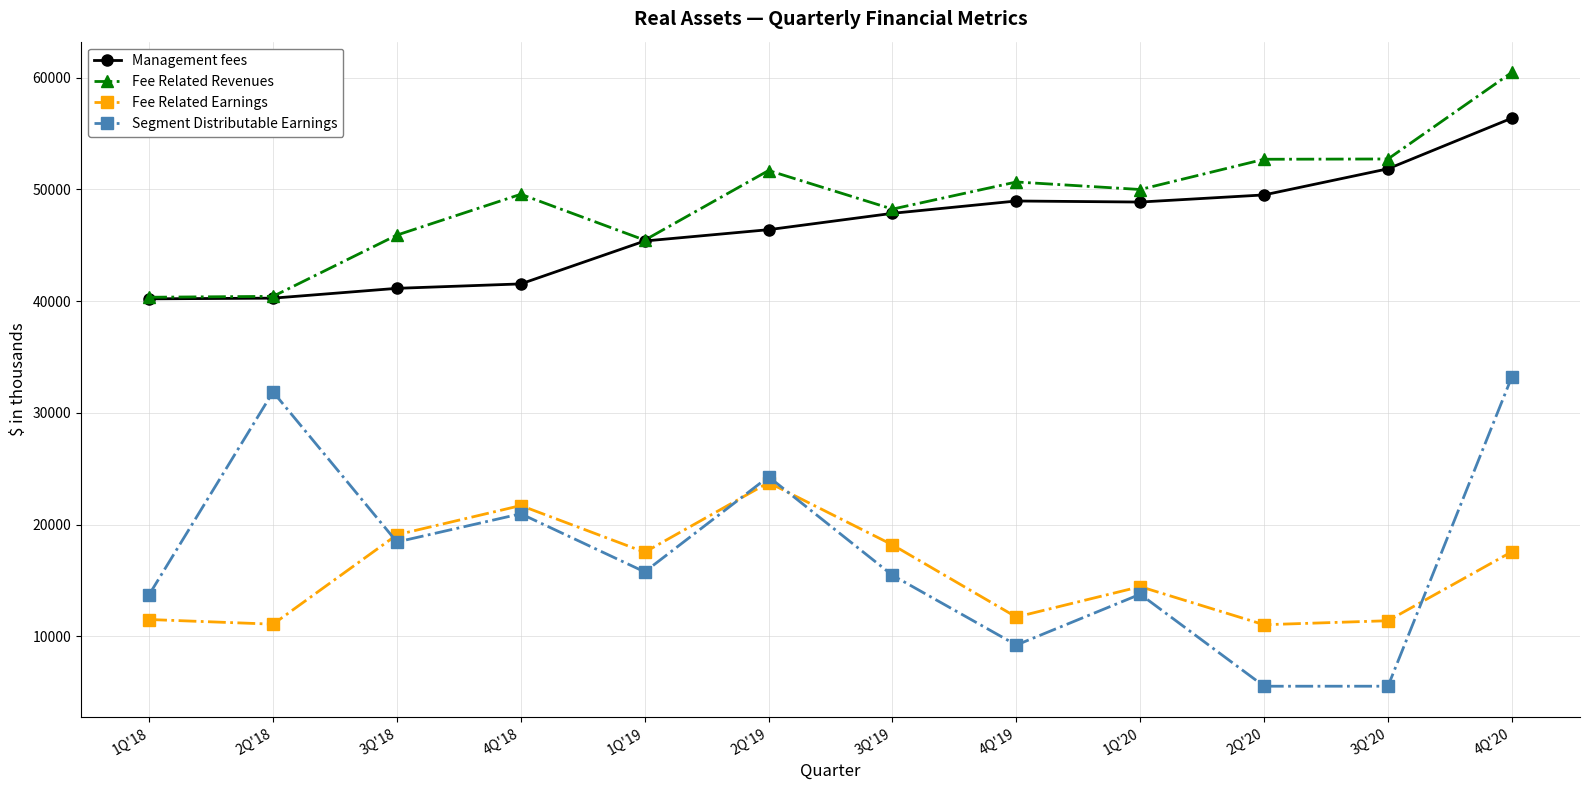

True or false: Fee Related Revenues and Segment Distributable Earnings cross at least once.

False